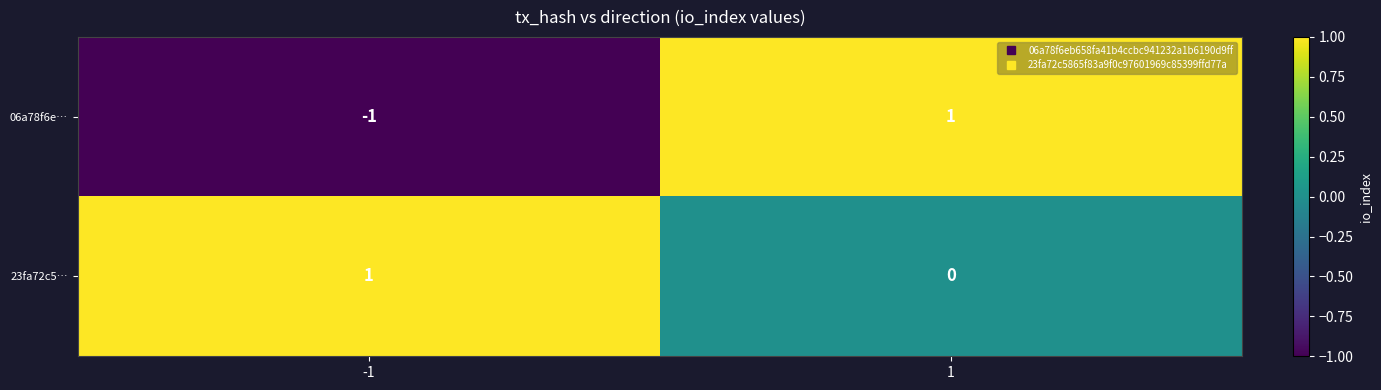

List the series in order of their overall mean, highest first.

23fa72c5…, 06a78f6e…